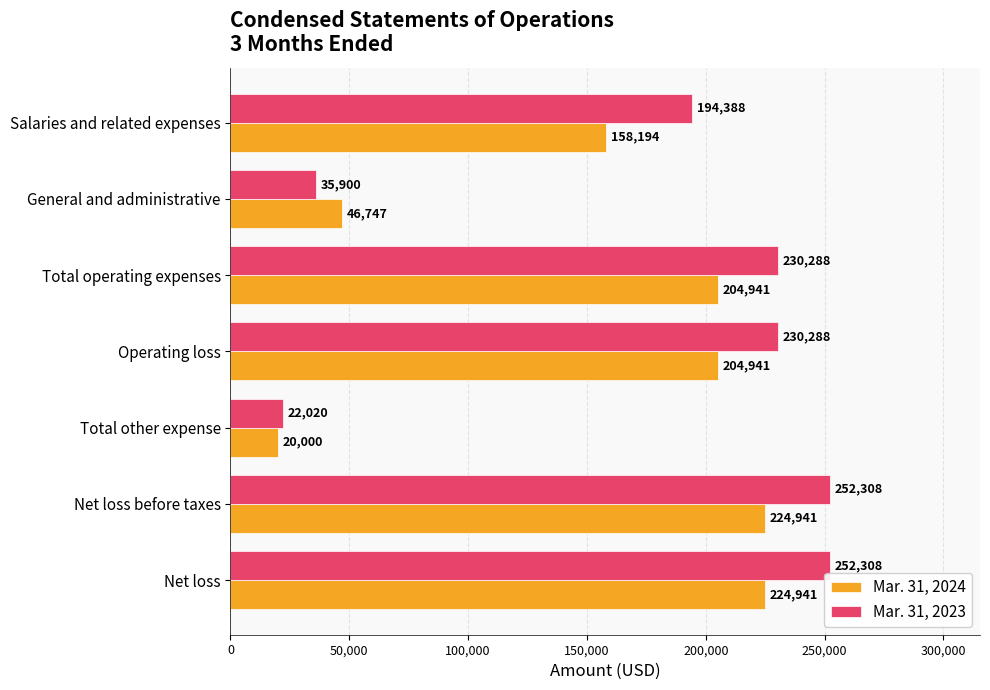

How many values in the Mar. 31, 2023 series are below 230288?

3